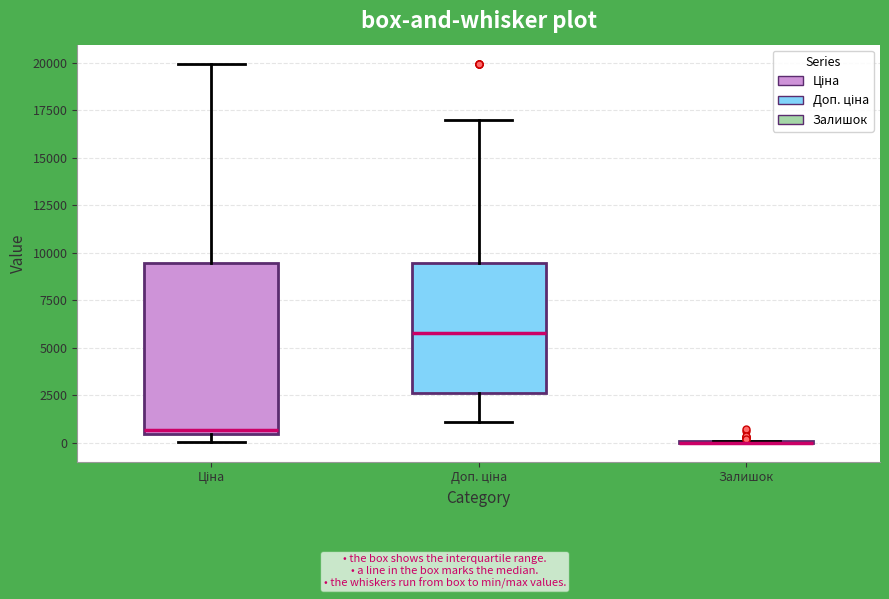

Comparing the boxes themselves (not the whiskers), which one is the tallest?

Ціна